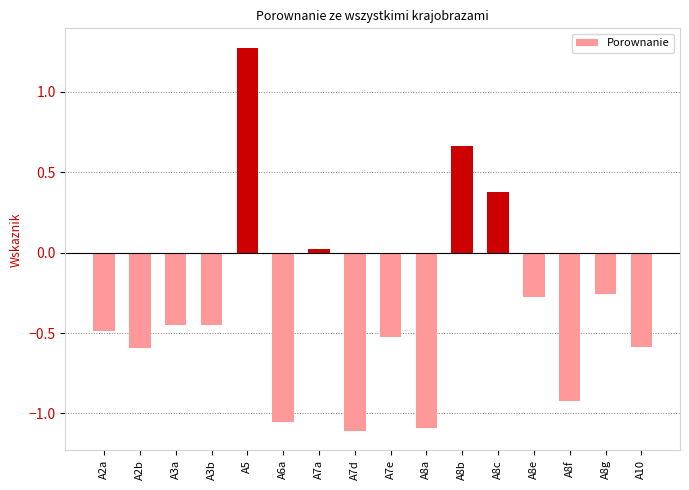

How many values exceed 0?

4